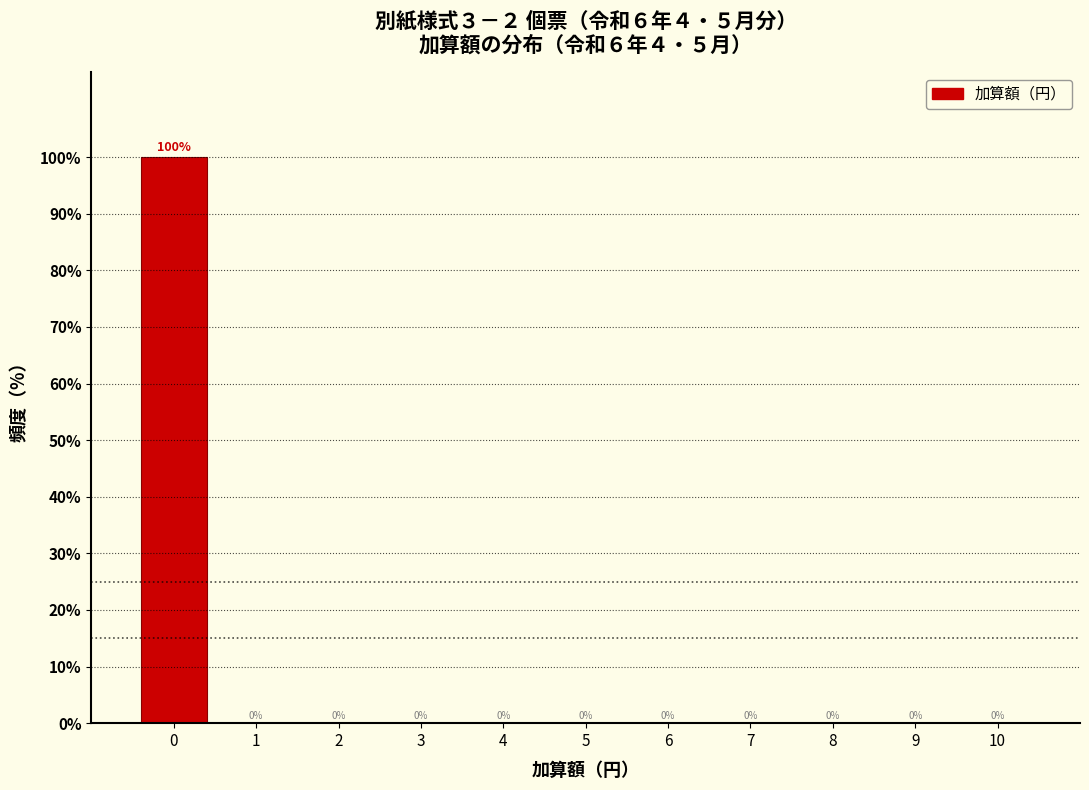

Reading left to right, list every bar in this chart as the range it spans on the x-axis followed by its height.

-0.5 to 0.5: 100
0.5 to 1.5: 0
1.5 to 2.5: 0
2.5 to 3.5: 0
3.5 to 4.5: 0
4.5 to 5.5: 0
5.5 to 6.5: 0
6.5 to 7.5: 0
7.5 to 8.5: 0
8.5 to 9.5: 0
9.5 to 10.5: 0